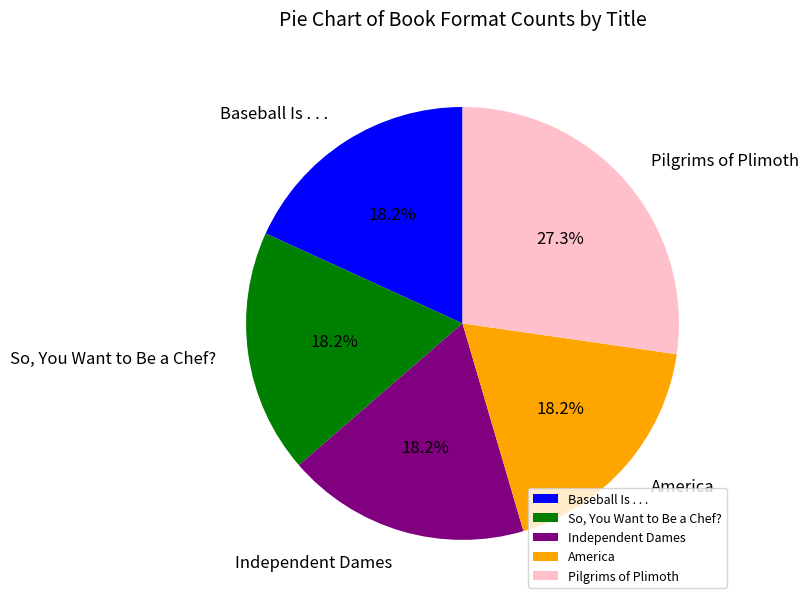

To the nearest percent, what is the combined percentage of Baseball Is . . . and America?

36%